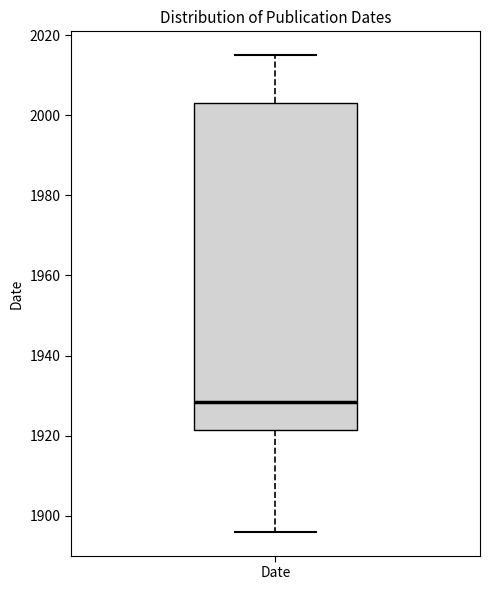

Where is the upper edge of the box for Date on the y-axis? The values are not printed on the chart, so give them approximately, as read against the axis.

2004